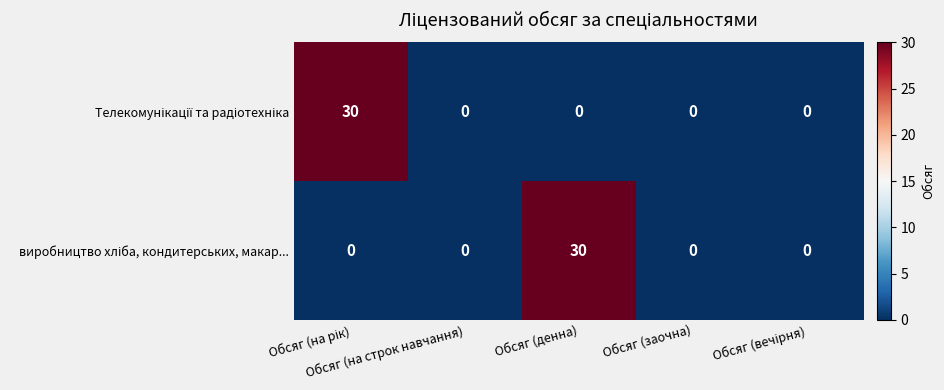

How many data points does each series have?

5